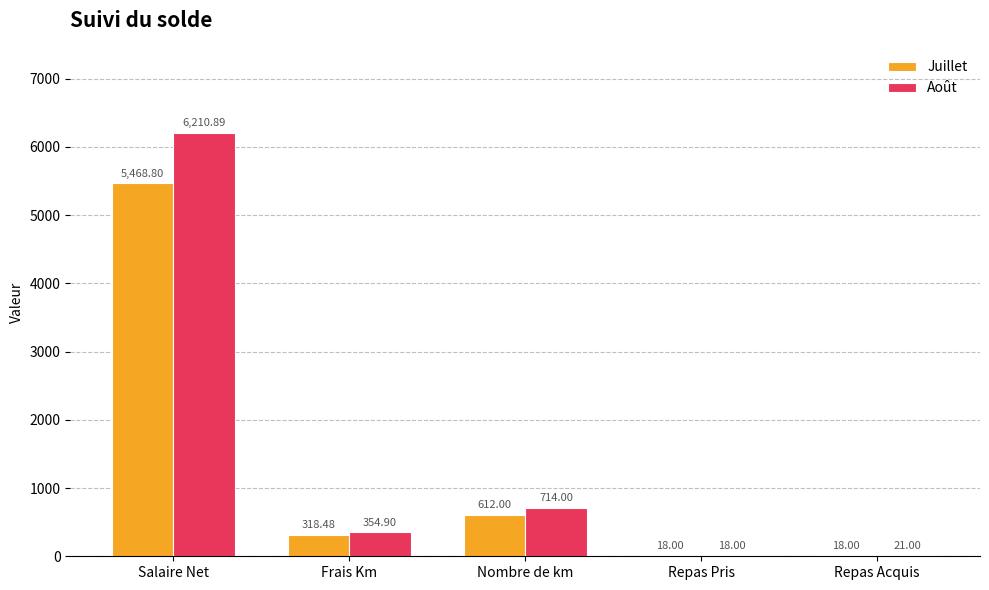

What is the highest value of the Juillet series?

5468.8